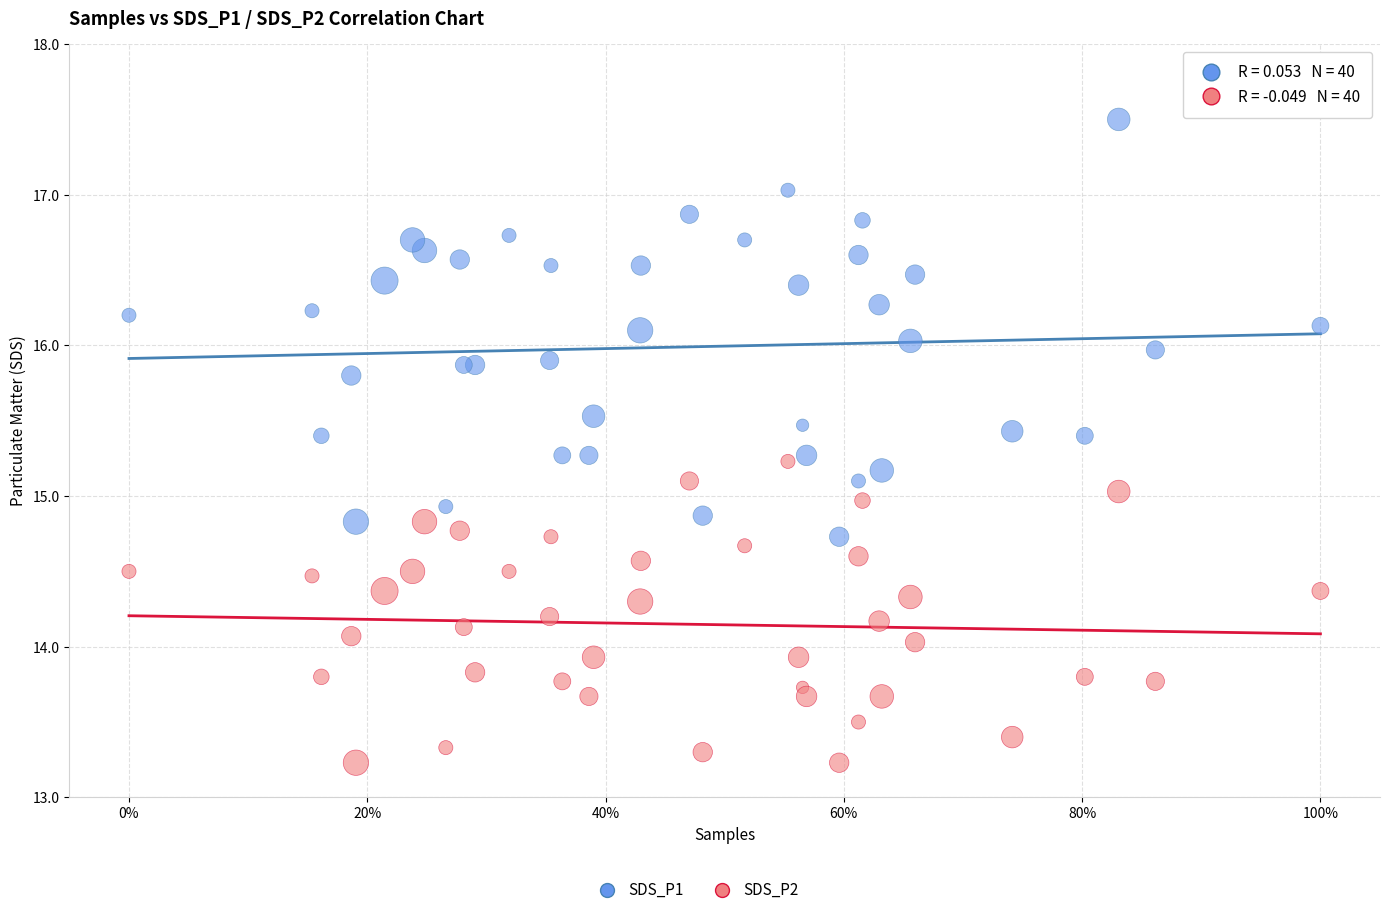

Which series contains the highest Y value?

SDS_P1